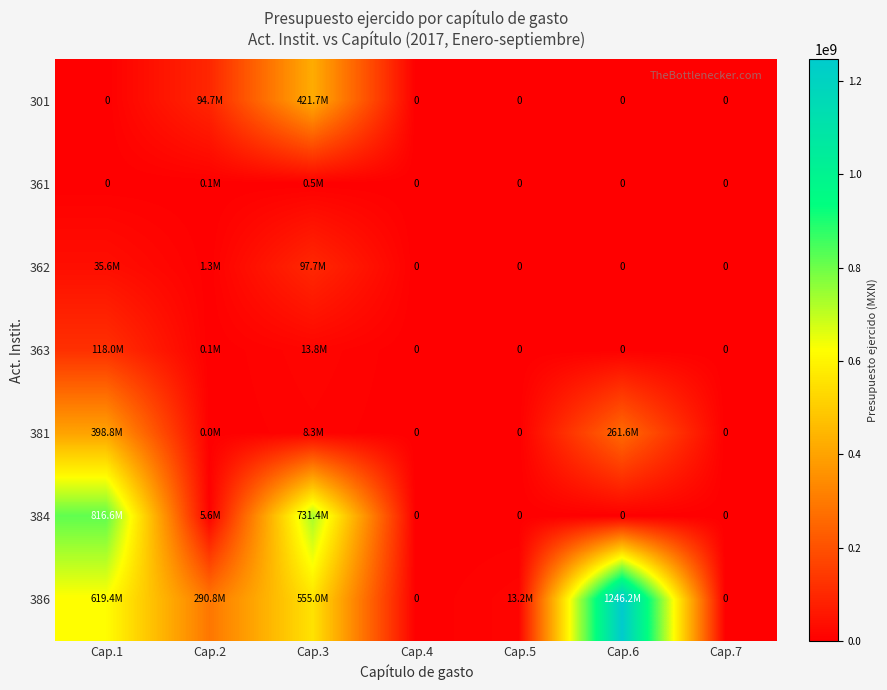

How many categories are shown in the chart?

7